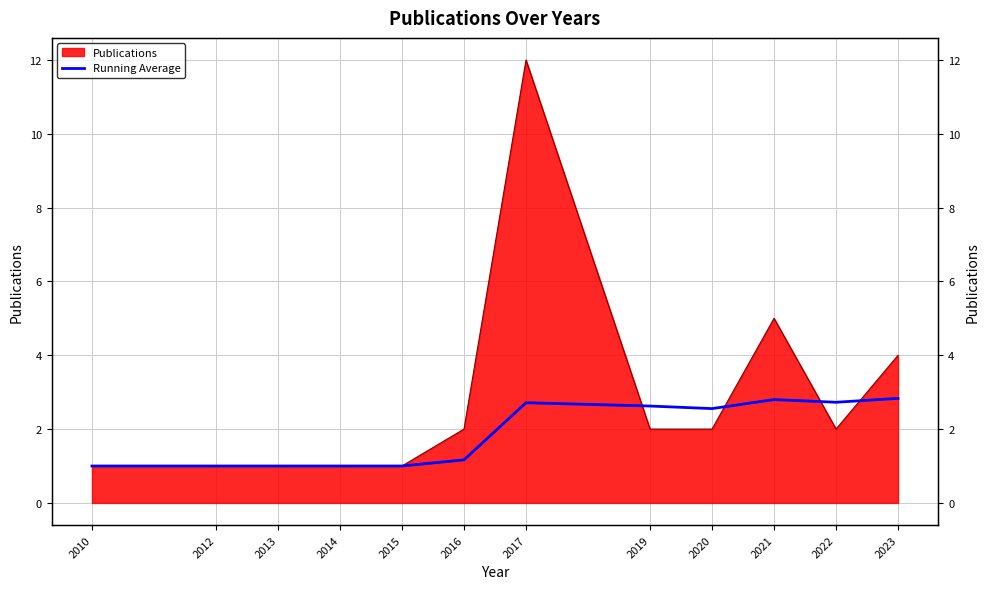

Reading left to right, what are all the values shown in this chart?

1.0	1.0	1.0	1.0	1.0	1.2	2.7	2.6	2.6	2.8	2.7	2.8